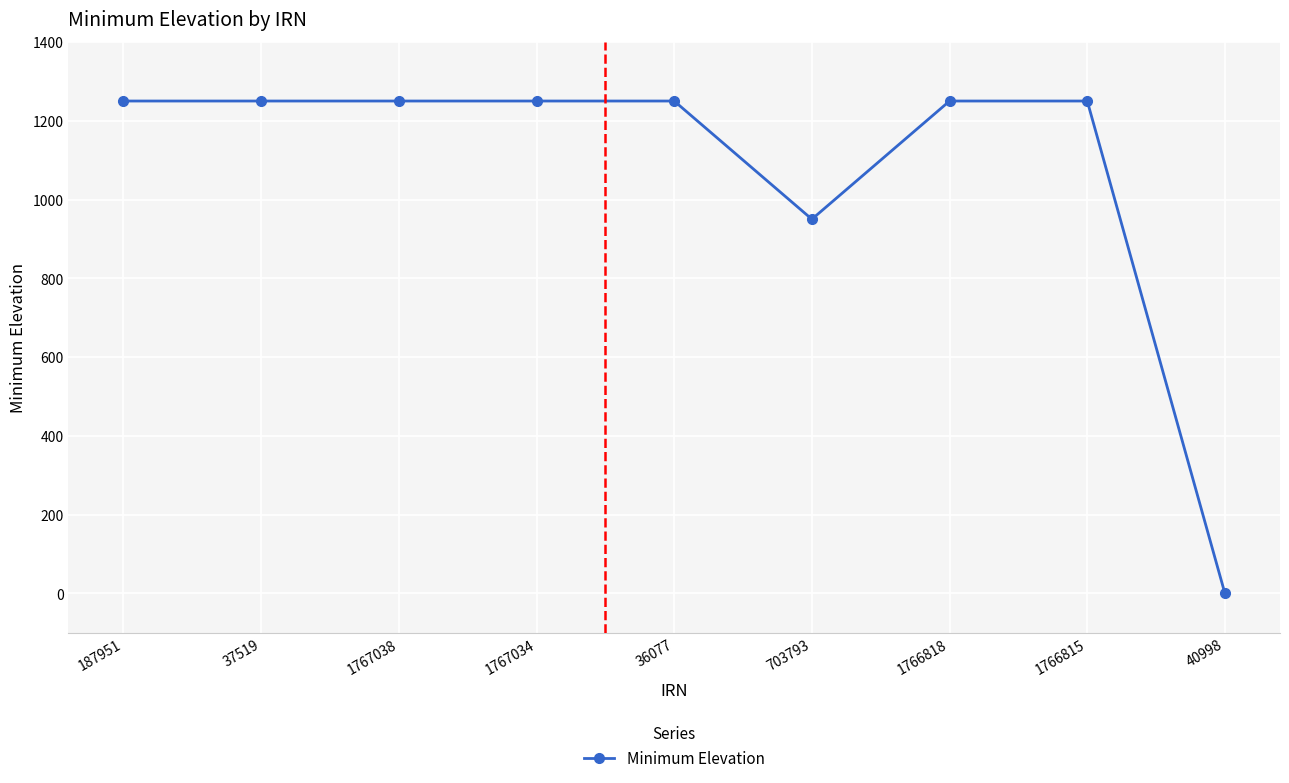

What is the maximum value shown in the chart?

1250